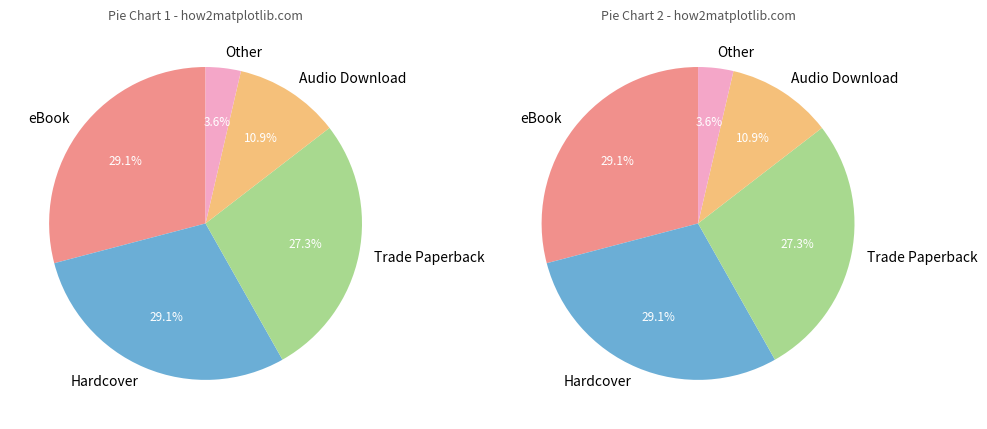

Is the sum of Hardcover and Audio Download greater than half?

No